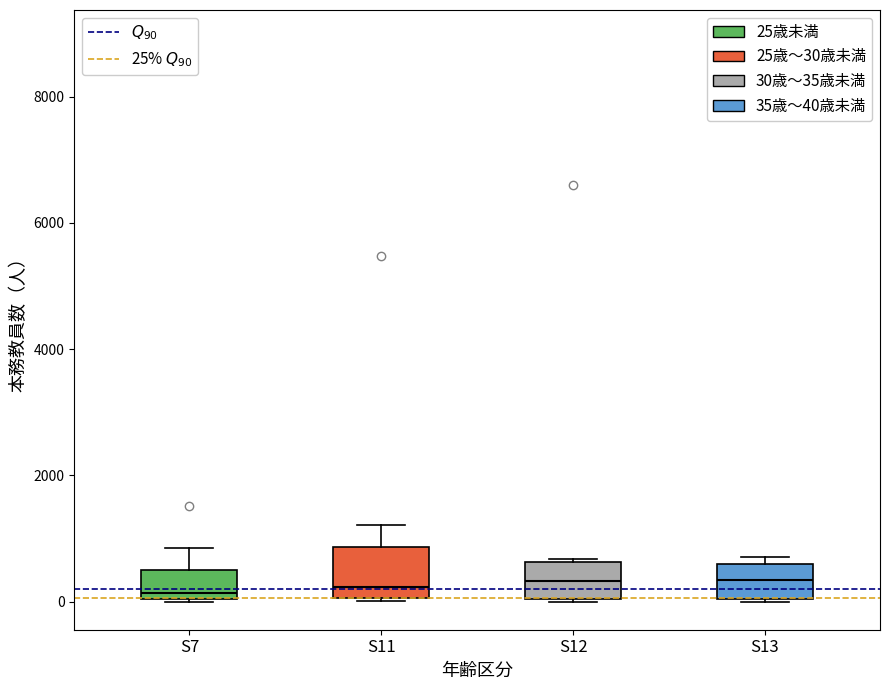

Comparing the boxes themselves (not the whiskers), which one is the tallest?

S11